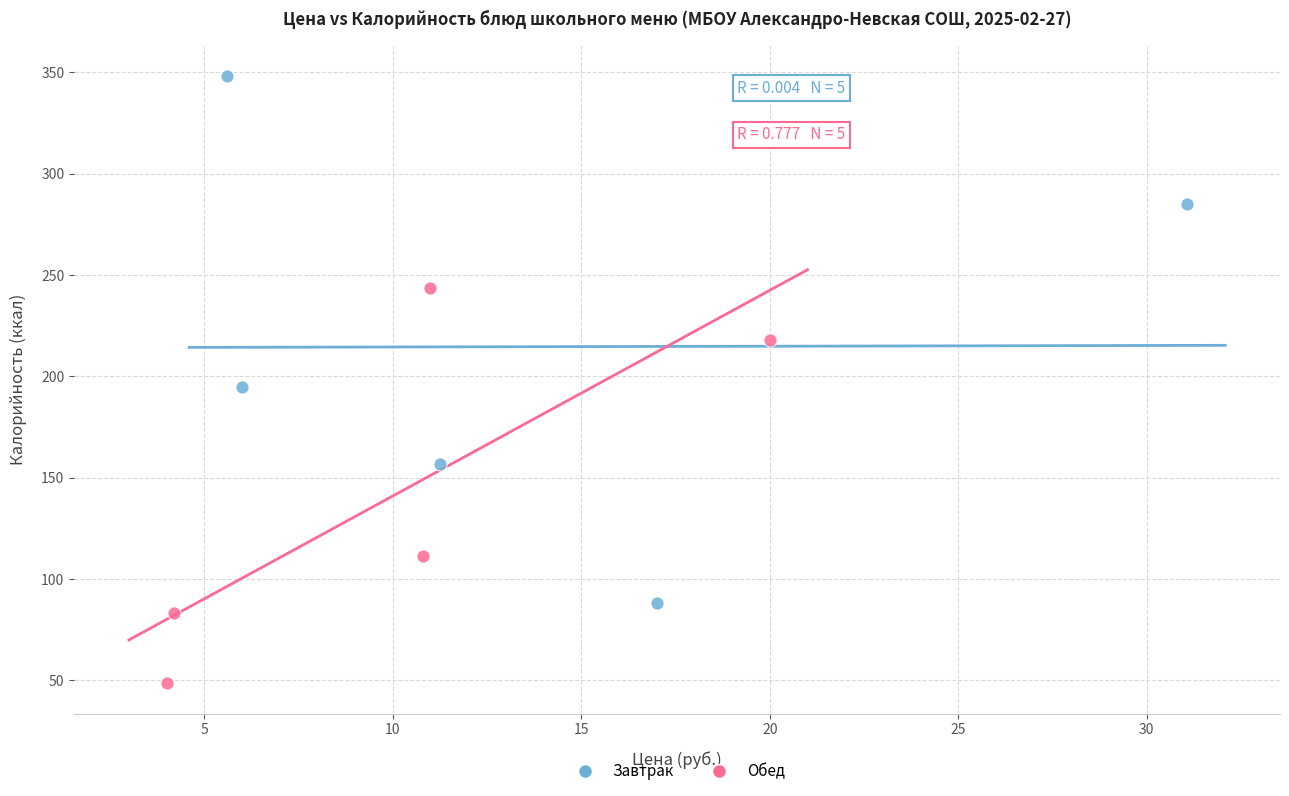

Which series reaches the minimum Y coordinate?

Обед